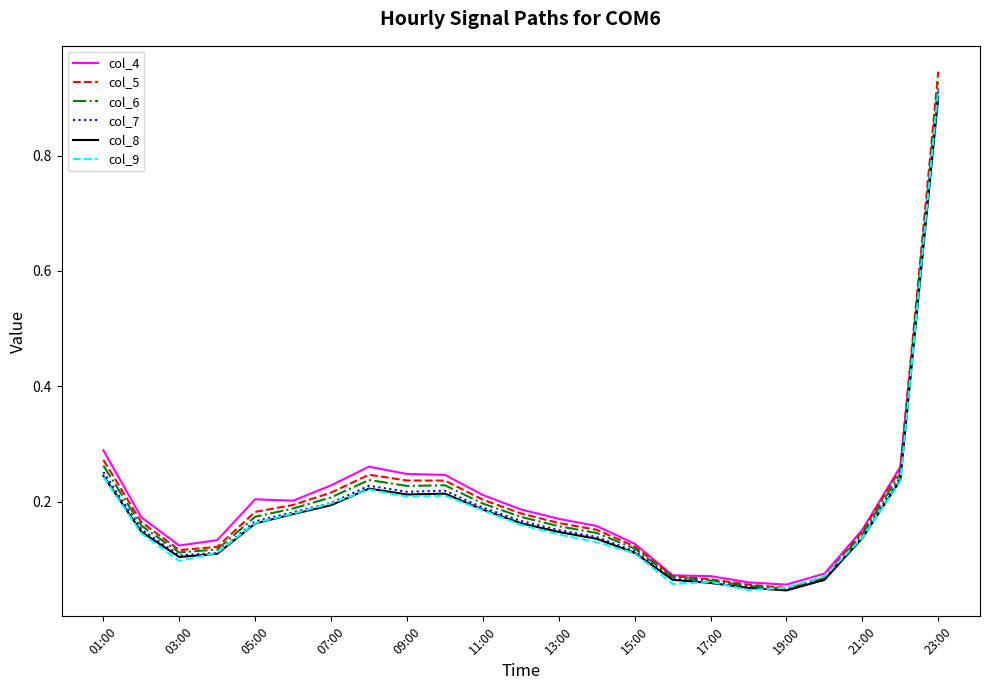

Which series has the widest spread of values?

col_5